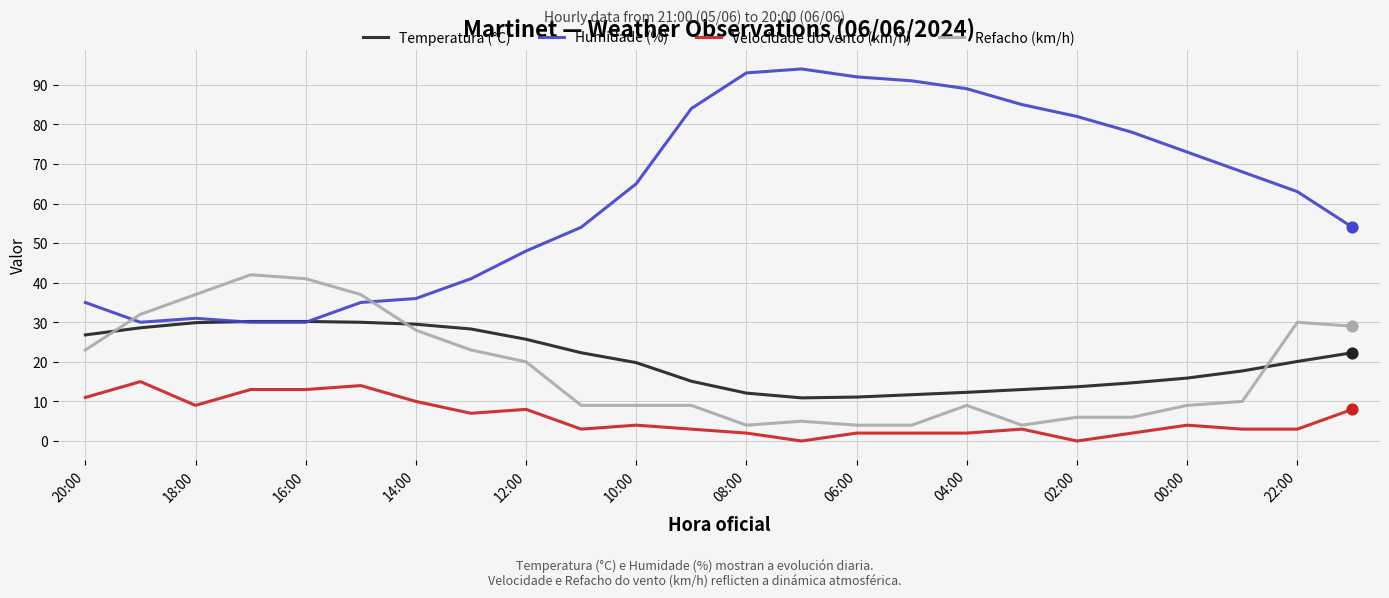

Which series has the largest total across all categories?

Humidade (%)